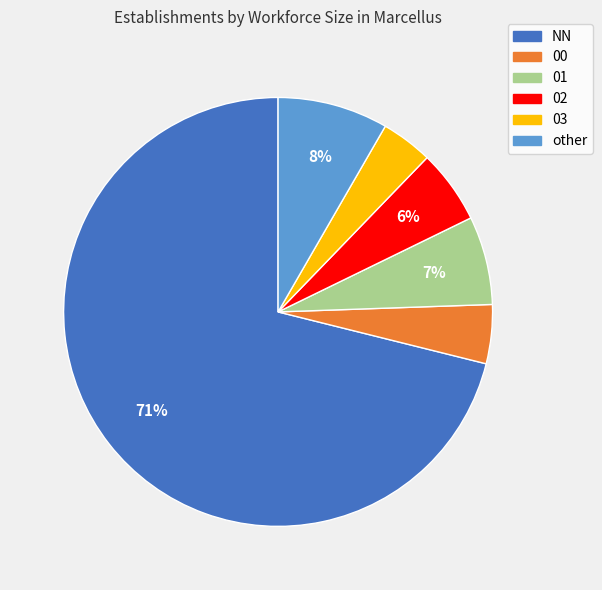

Which category has the biggest portion of the pie?

NN